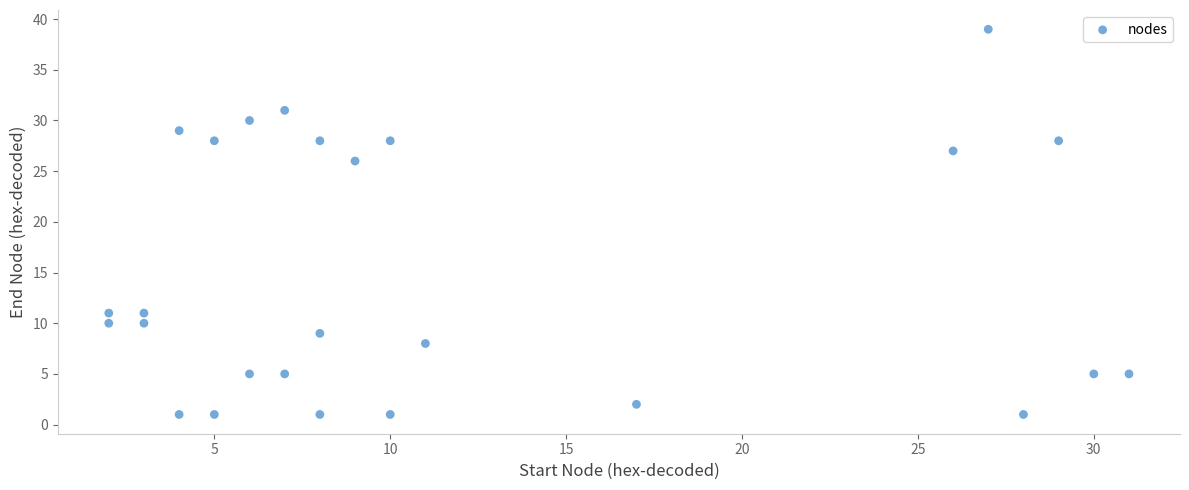

What is the range of X values (max minus min)?

29